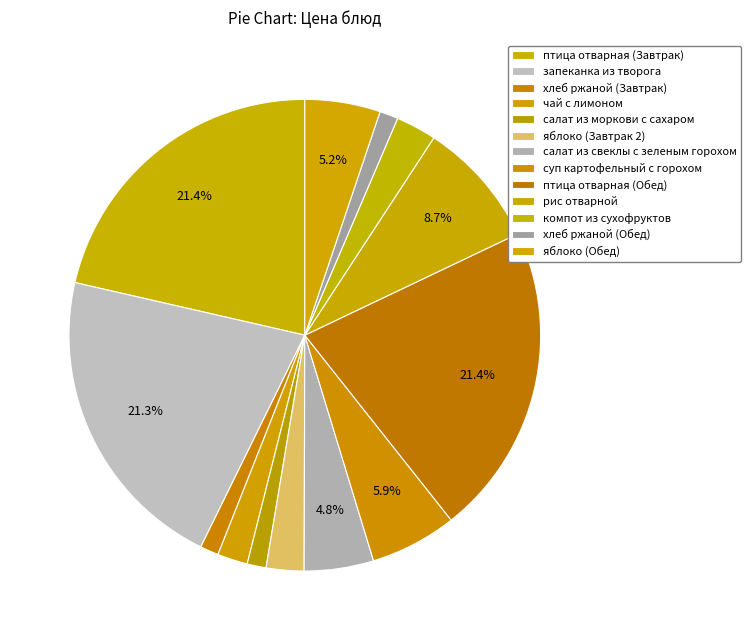

Combined, what portion of the pie is компот из сухофруктов and рис отварной?

11.5%